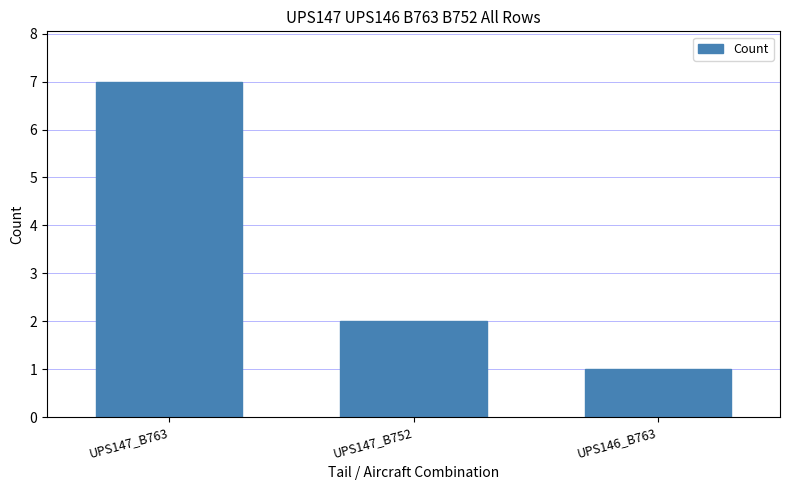

How many series are shown in this chart?

1